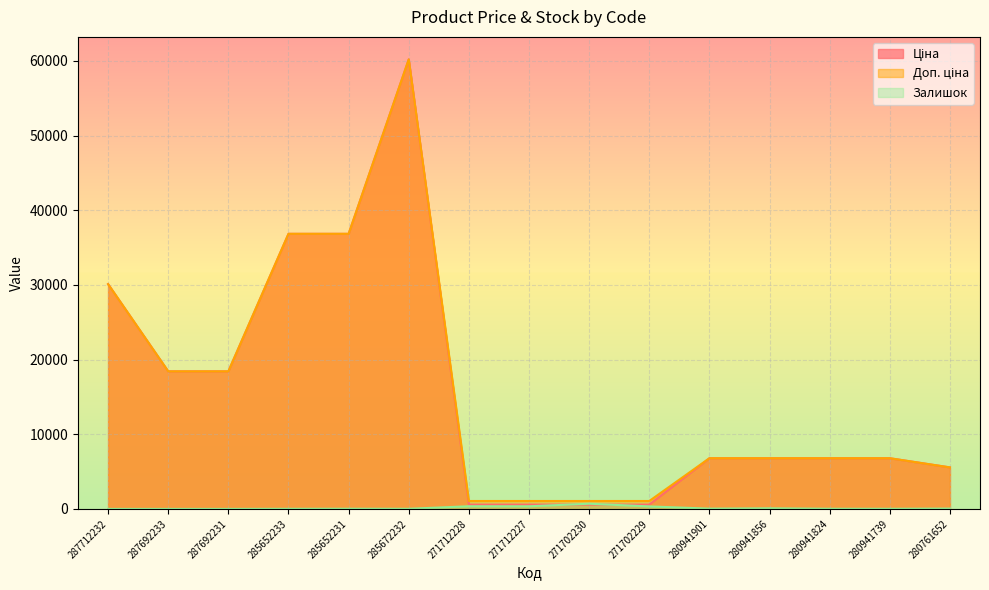

Does the chart display data point markers on the line(s)?

No